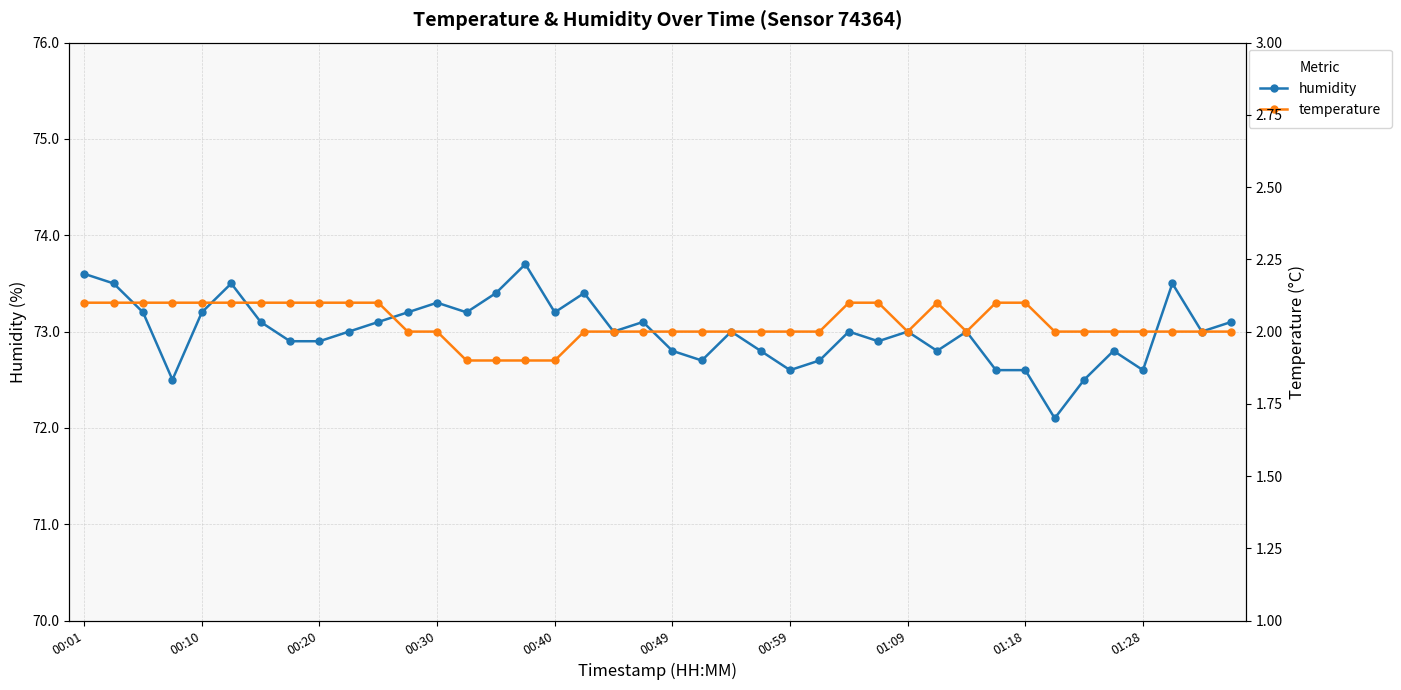

What is the difference between the maximum and minimum values in the humidity series?

1.6